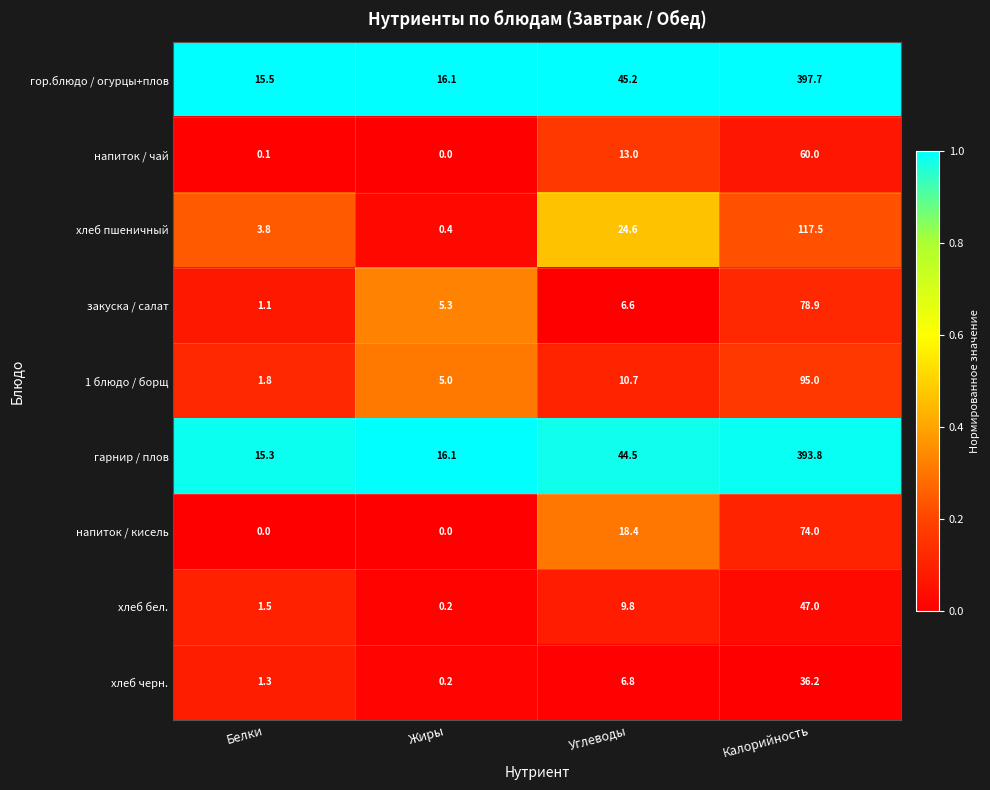

What is the spread (max minus min) of values at Углеводы?

38.6